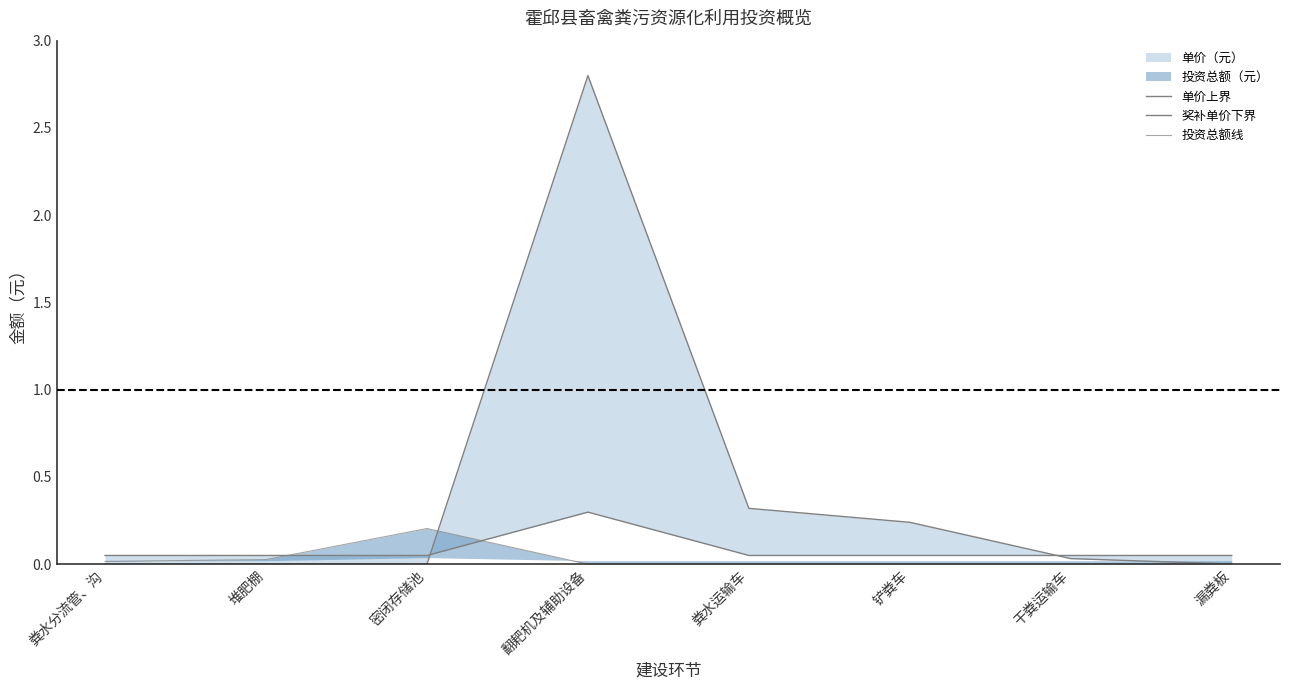

What is the difference between the highest and lowest values at 翻耙机及辅助设备?

2.8